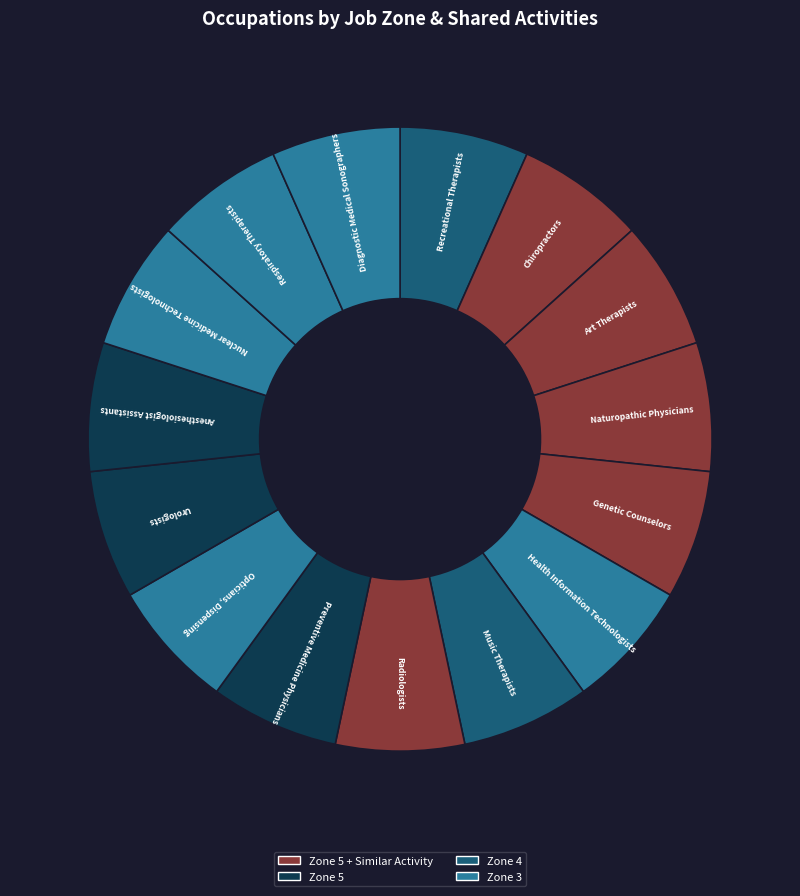

Which slice is the smallest?

Preventive Medicine Physicians